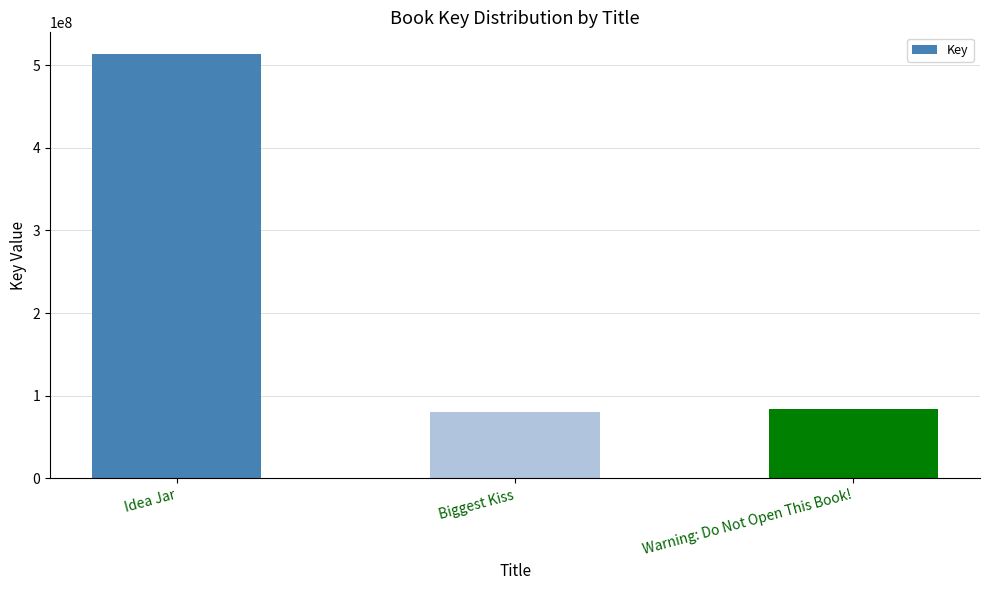

What is the label of the 3rd bar from the right?

Idea Jar